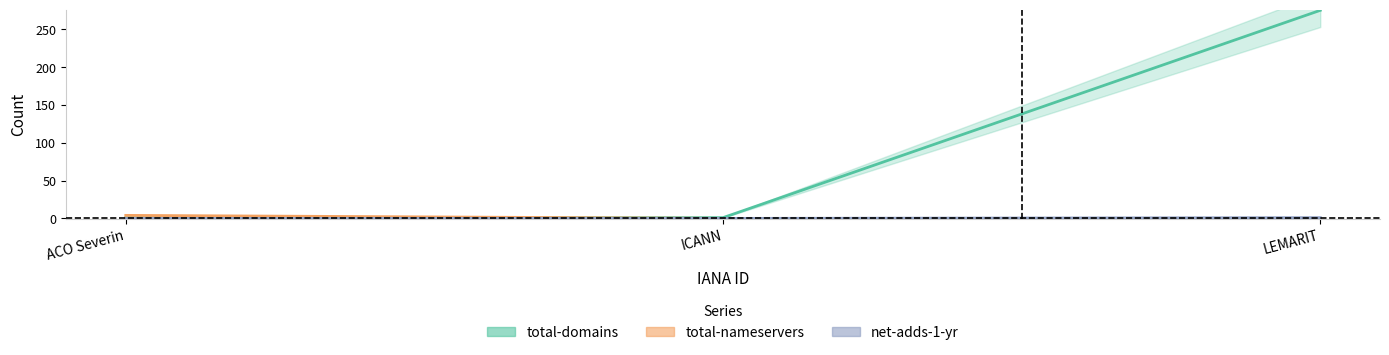

At which category is the sum across all series the highest?

LEMARIT